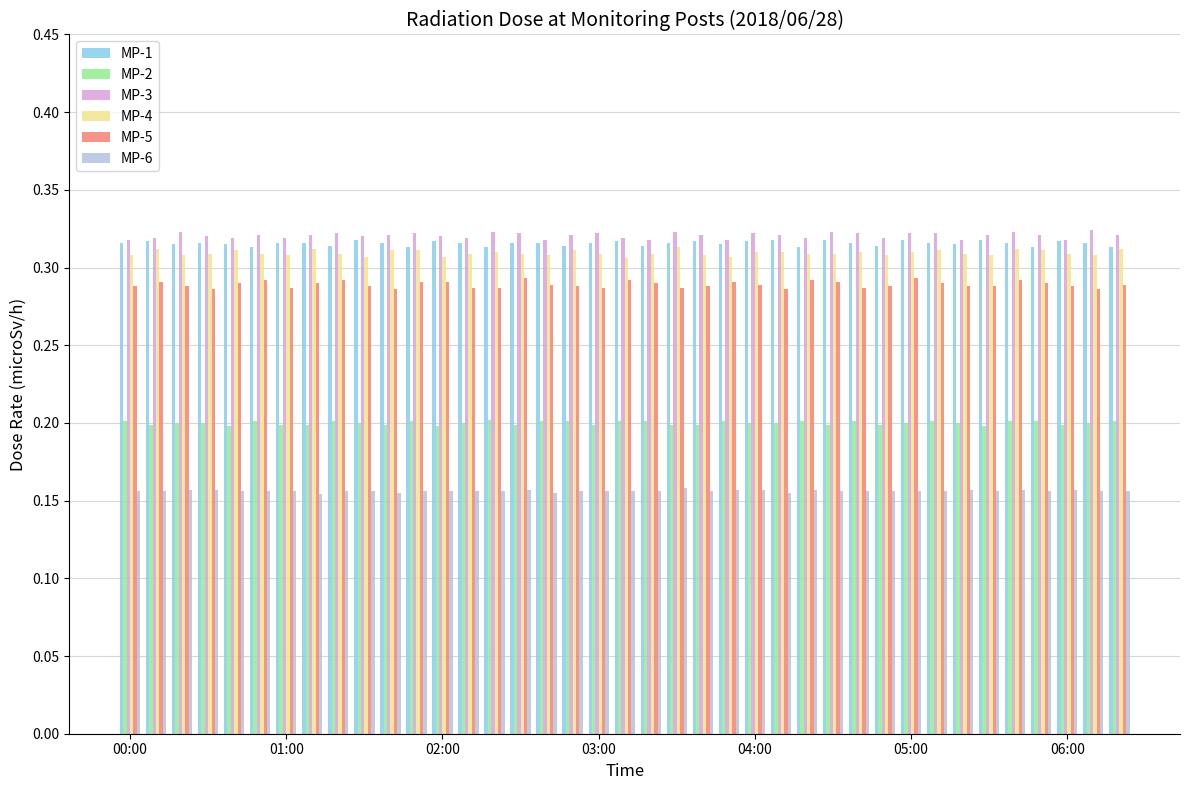

At how many categories does at least one series exceed 0?

39